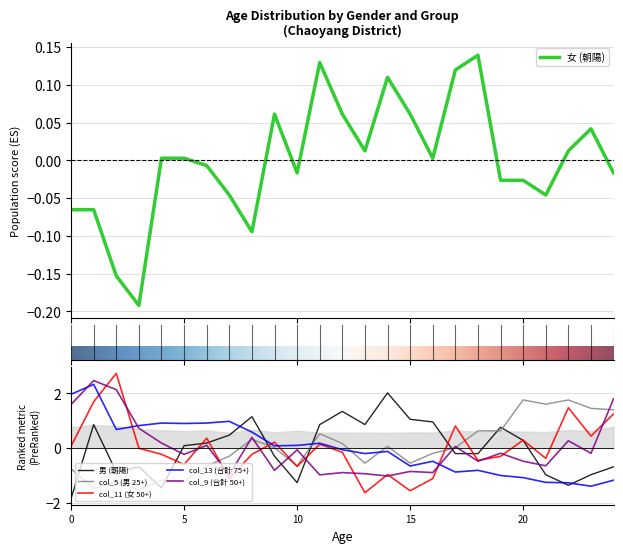

Which has a higher value, 23 or 20?

23